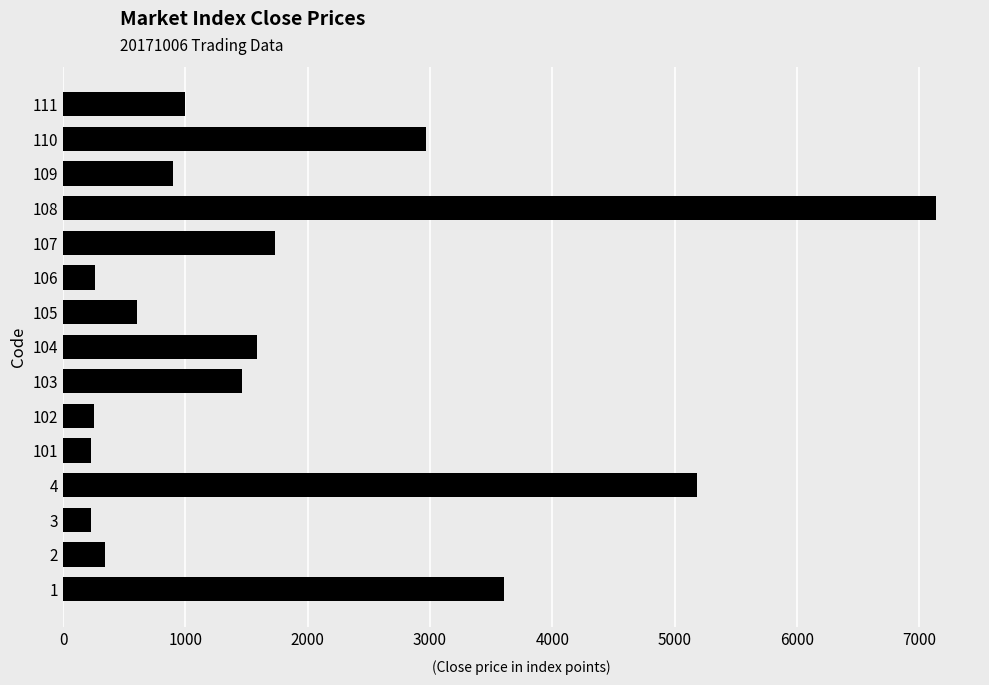

Does the chart contain stacked bars?

No